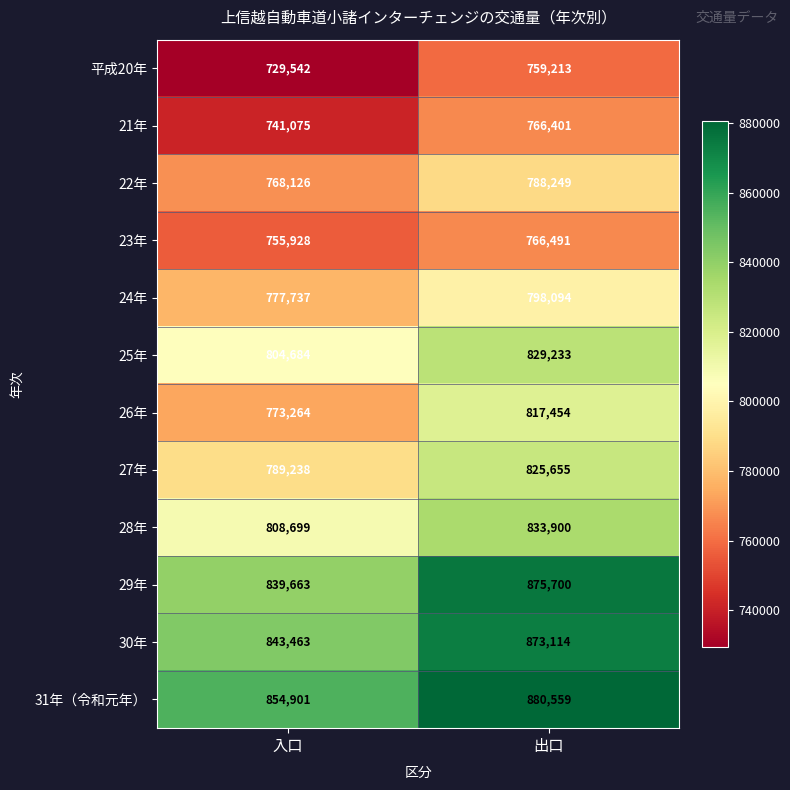

Where is 平成20年 nearest to the value 744377?

入口